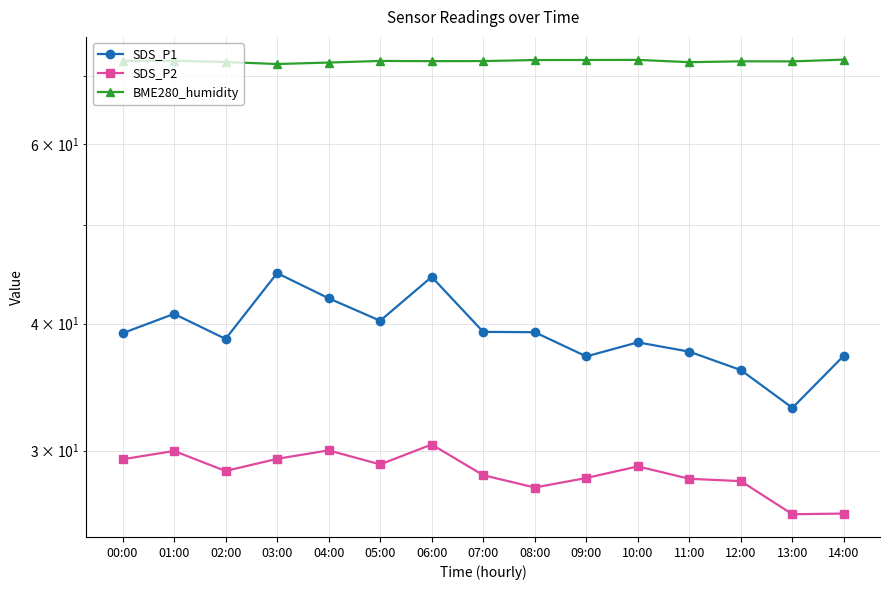

What is the sum of all SDS_P2 values?

428.3